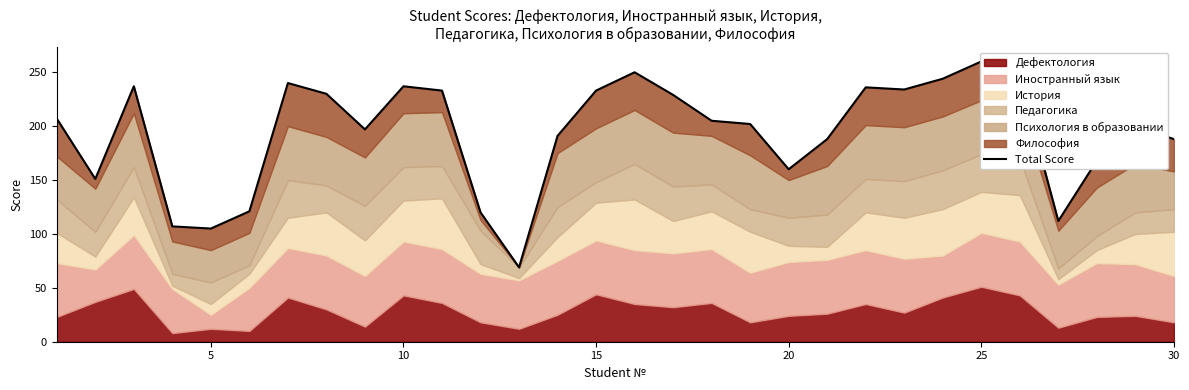

How many lines are shown in the chart?

1